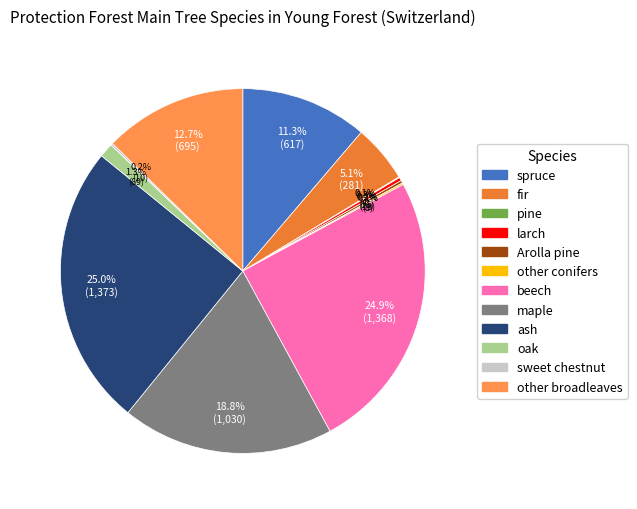

To the nearest percent, what portion does maple represent?

19%